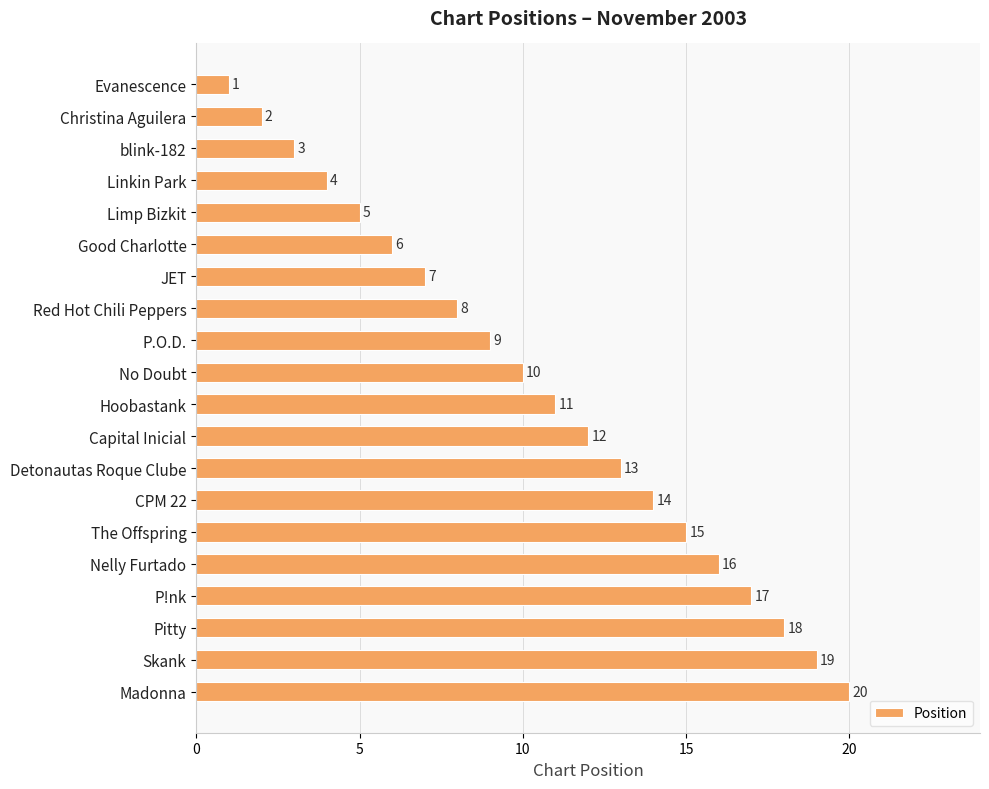

What is the sum of all values?

210